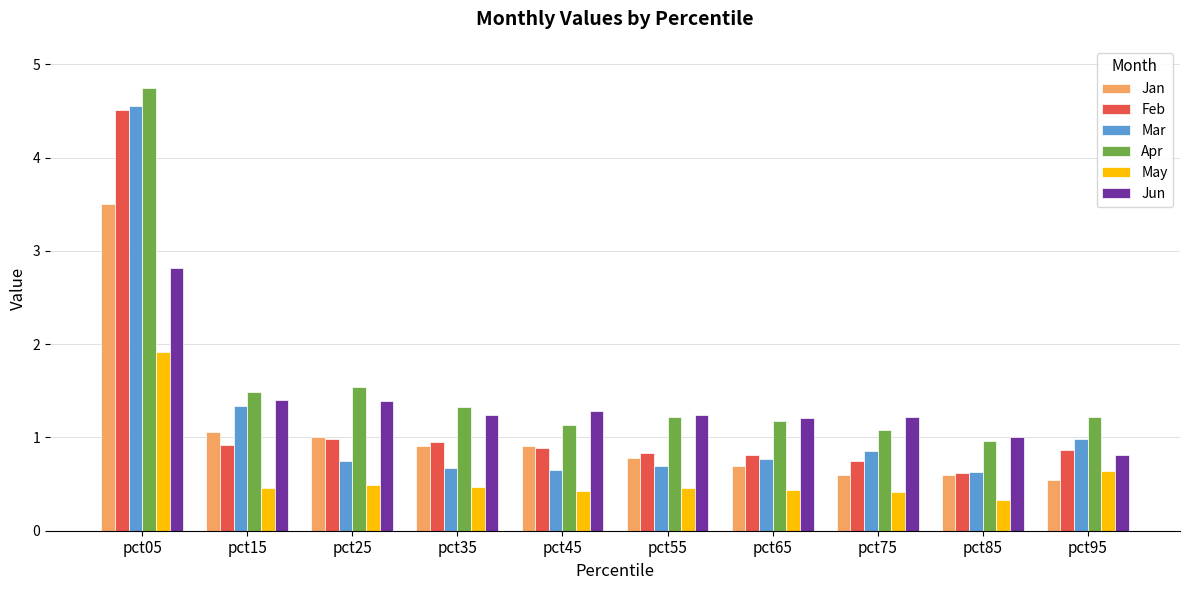

At which label does May reach its minimum?

pct85